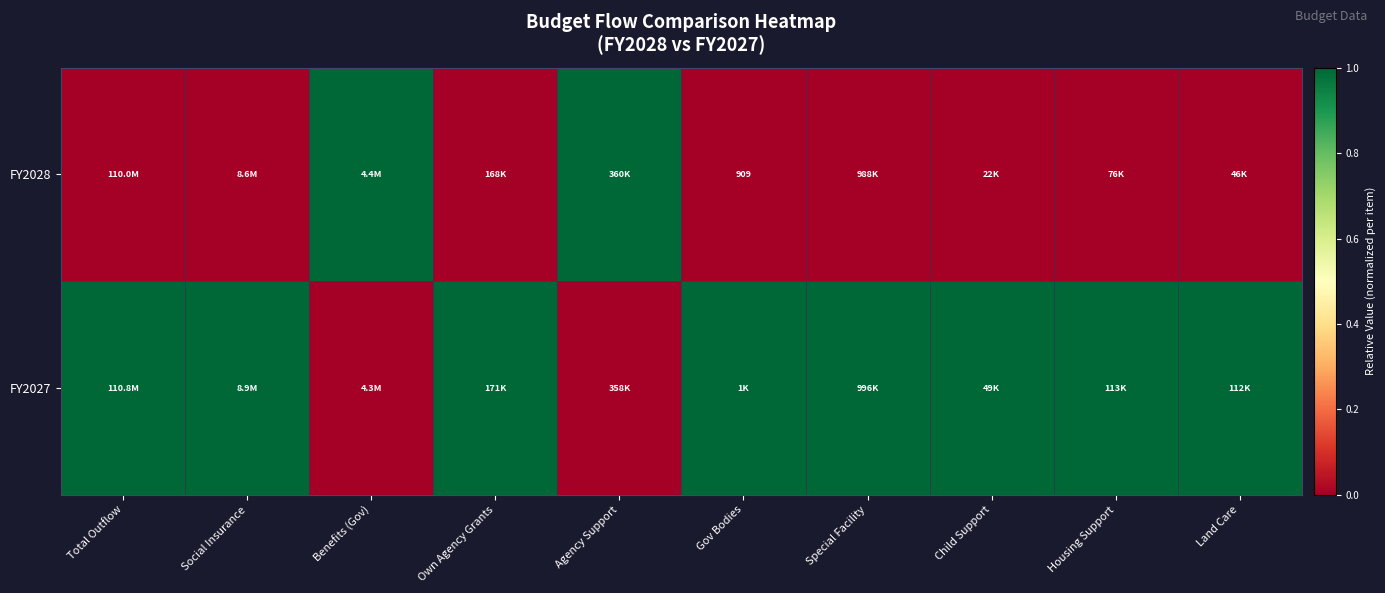

The value of FY2028 at Gov Bodies is 909. True or false?

True